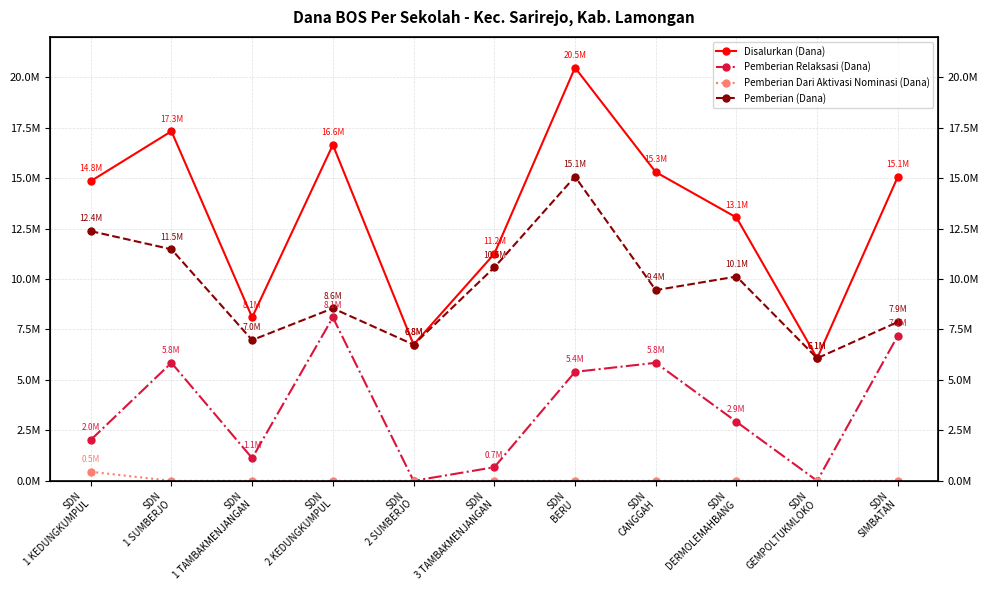

At which label is Pemberian (Dana) closest to 10575000?

SDN
3 TAMBAKMENJANGAN